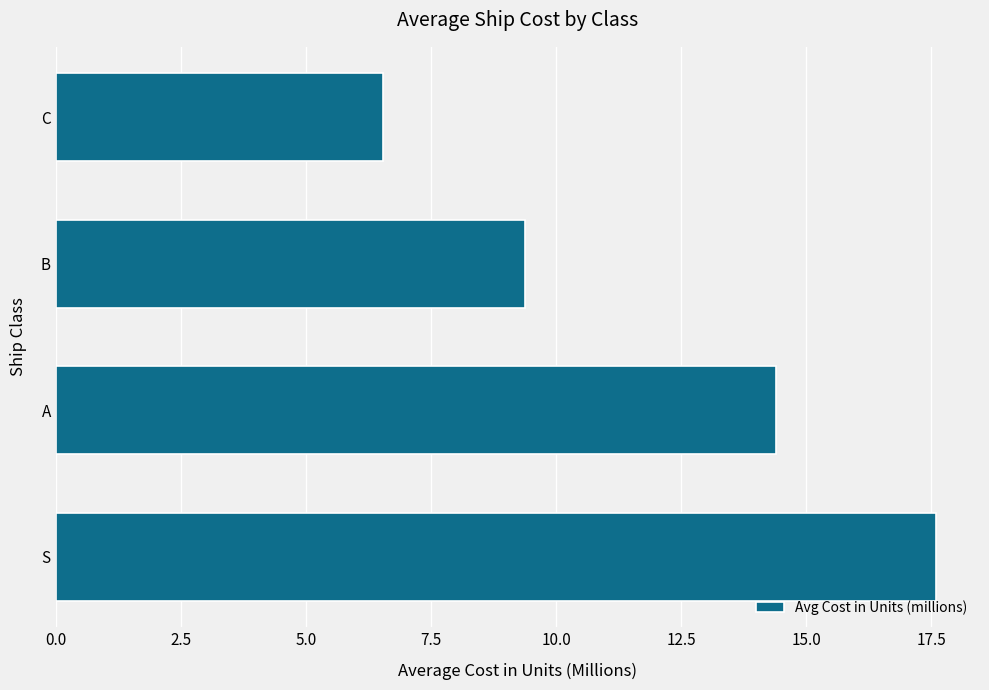

Reading top to bottom, what are all the values shown in this chart?

6.5	9.4	14.4	17.6